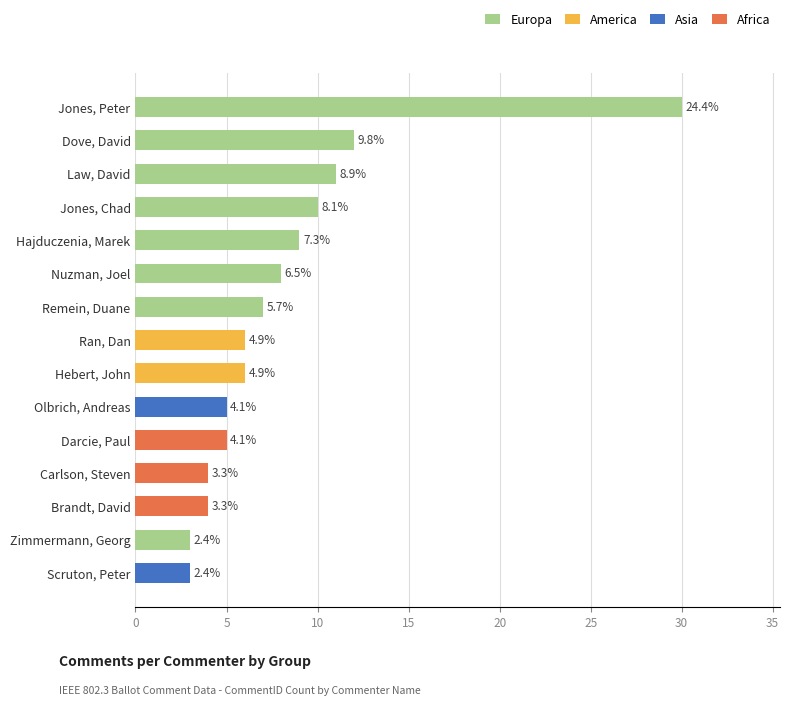

What position from the left is 11?

12